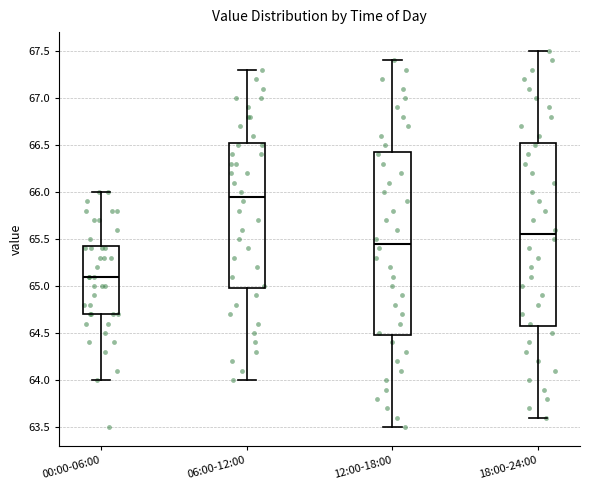

Where does the lower whisker of the box for 06:00-12:00 end on the y-axis? The values are not printed on the chart, so give them approximately, as read against the axis.

64.00